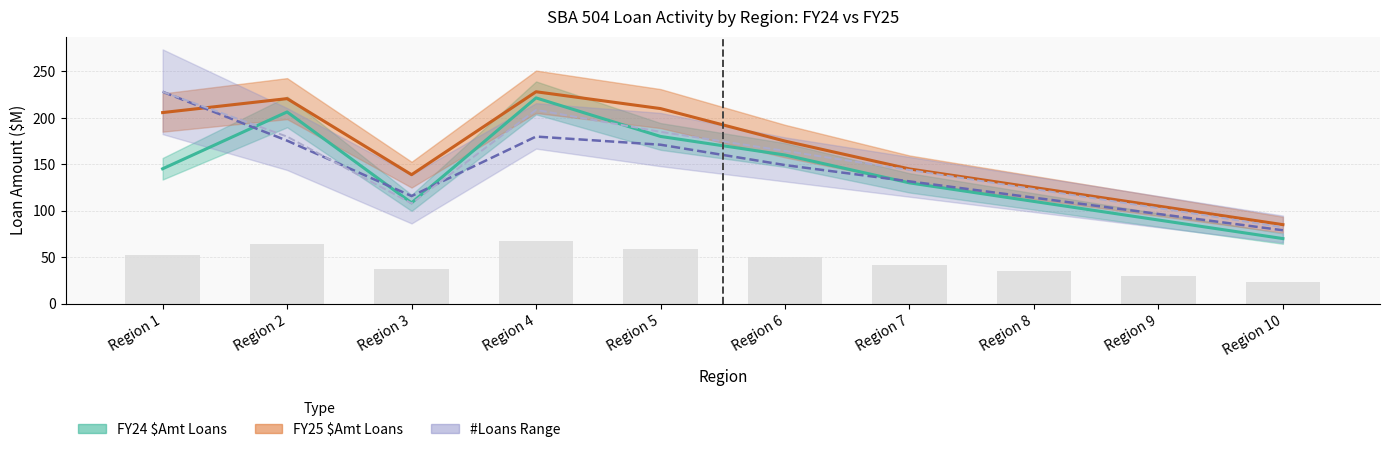

Which series has the largest total across all categories?

FY25 $Amt Loans